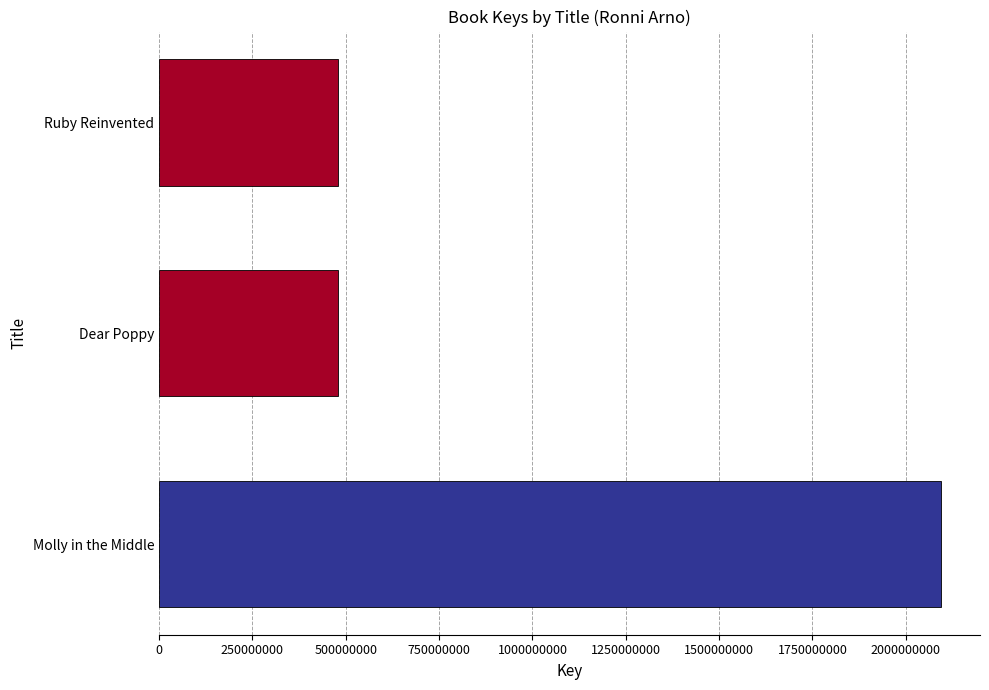

The value at Molly in the Middle is 2093885611. True or false?

True